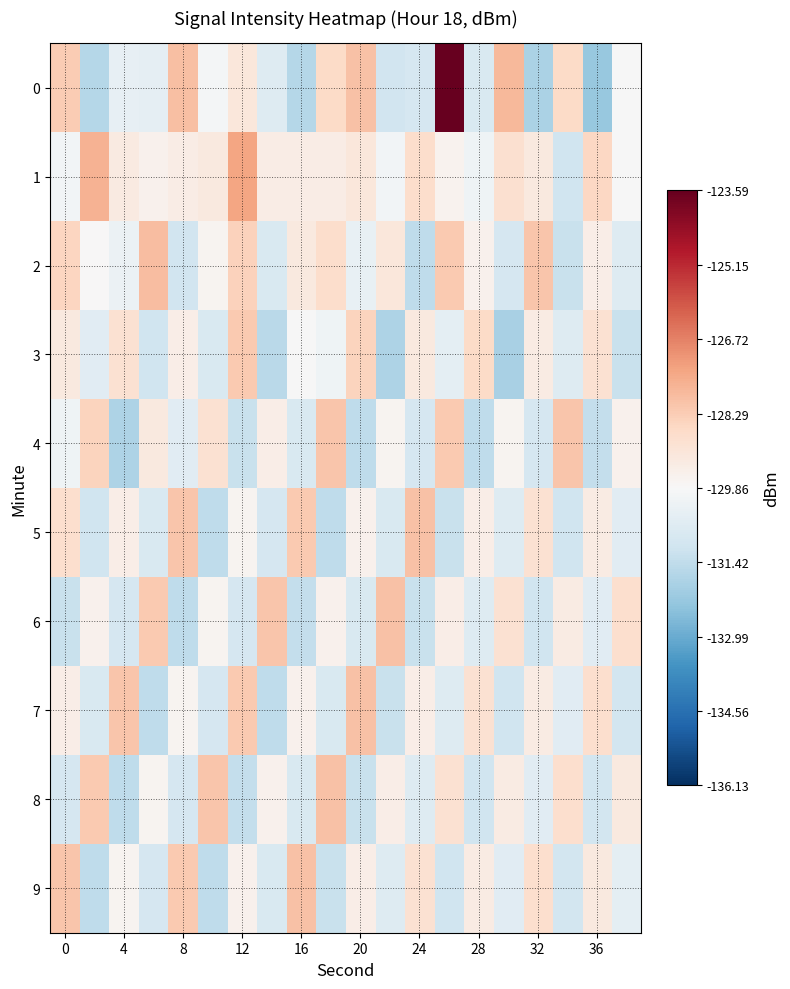

Reading left to right, extract all data points from this chart.

0: -128.3	-131.6	-130.4	-130.4	-128.0	-130.0	-129.2	-130.7	-131.6	-128.7	-128.0	-131.0	-130.9	-123.6	-130.8	-127.8	-131.9	-128.7	-132.2	-129.9
1: -130.0	-127.7	-129.3	-129.6	-129.4	-129.3	-127.4	-129.4	-129.4	-129.4	-129.1	-130.0	-128.8	-129.6	-130.1	-128.8	-129.2	-131.1	-128.6	-129.9
2: -128.5	-129.8	-130.2	-127.9	-131.0	-129.7	-128.4	-130.8	-129.2	-128.8	-130.3	-129.1	-131.5	-128.2	-129.6	-130.9	-128.1	-131.2	-129.5	-130.7
3: -129.2	-130.6	-128.9	-131.1	-129.5	-130.8	-128.2	-131.6	-129.9	-130.1	-128.5	-131.8	-129.2	-130.5	-128.7	-131.9	-129.3	-130.7	-128.9	-131.2
4: -130.1	-128.5	-131.8	-129.2	-130.6	-128.9	-131.2	-129.5	-130.8	-128.1	-131.5	-129.7	-130.9	-128.2	-131.5	-129.7	-130.9	-128.1	-131.3	-129.6
5: -128.8	-131.1	-129.5	-130.8	-128.1	-131.5	-129.7	-130.9	-128.2	-131.5	-129.6	-130.8	-128.0	-131.2	-129.5	-130.7	-128.9	-131.1	-129.3	-130.6
6: -131.2	-129.6	-130.9	-128.2	-131.5	-129.7	-130.9	-128.1	-131.3	-129.6	-130.8	-128.0	-131.2	-129.5	-130.7	-128.9	-131.1	-129.3	-130.6	-128.8
7: -129.5	-130.8	-128.1	-131.5	-129.7	-130.9	-128.2	-131.5	-129.6	-130.8	-128.0	-131.2	-129.5	-130.7	-128.9	-131.1	-129.3	-130.6	-128.8	-131.0
8: -130.9	-128.2	-131.5	-129.7	-130.9	-128.1	-131.3	-129.6	-130.8	-128.0	-131.2	-129.5	-130.7	-128.9	-131.1	-129.3	-130.6	-128.8	-131.0	-129.2
9: -128.1	-131.5	-129.7	-130.9	-128.2	-131.5	-129.6	-130.8	-128.0	-131.2	-129.5	-130.7	-128.9	-131.1	-129.3	-130.6	-128.8	-131.0	-129.2	-130.5